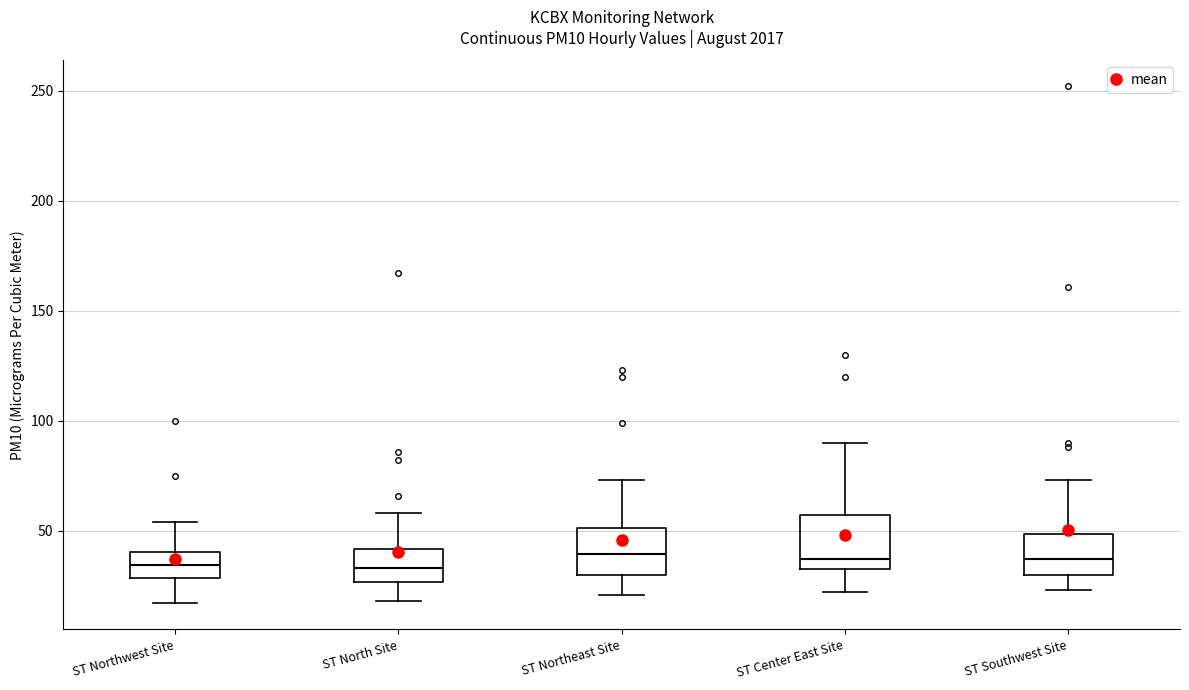

Reading left to right, read every box against the y-axis: the position of its median line, the range the box covers, and the ends of its whiskers. The values are not printed on the chart, so give them approximately, as read against the axis.

ST Northwest Site: median 35, box 30 to 40, whiskers 15 to 55
ST North Site: median 35, box 25 to 40, whiskers 20 to 60
ST Northeast Site: median 40, box 30 to 50, whiskers 20 to 75
ST Center East Site: median 35 (just above the box's lower edge), box 35 to 55, whiskers 20 to 90
ST Southwest Site: median 35, box 30 to 50, whiskers 25 to 75